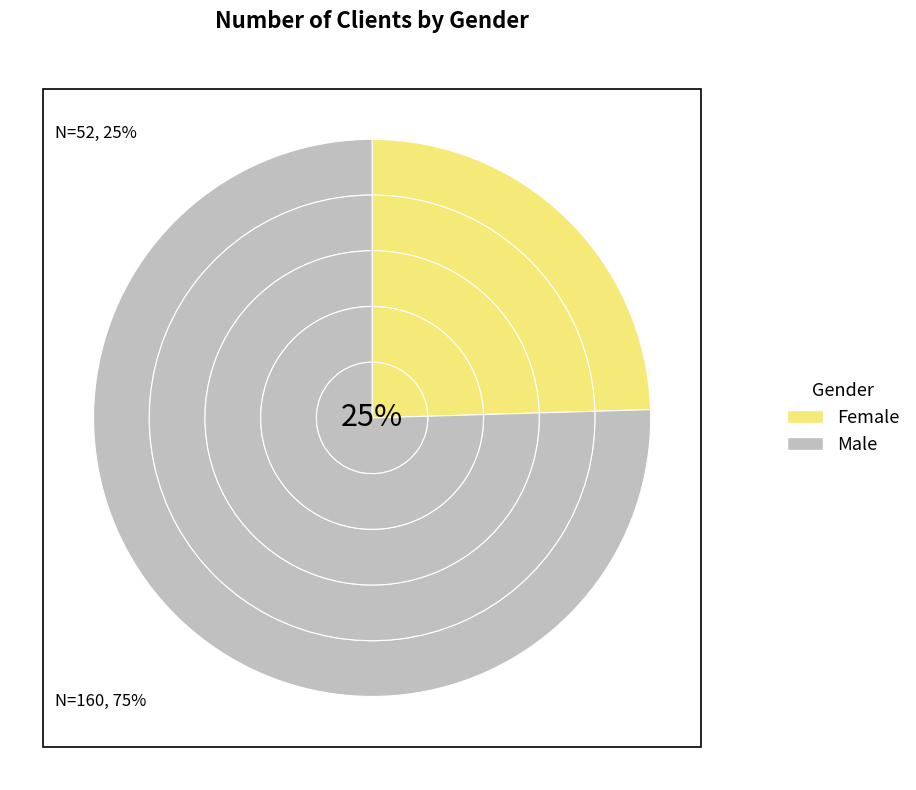

Which series has the largest range (max minus min)?

Male